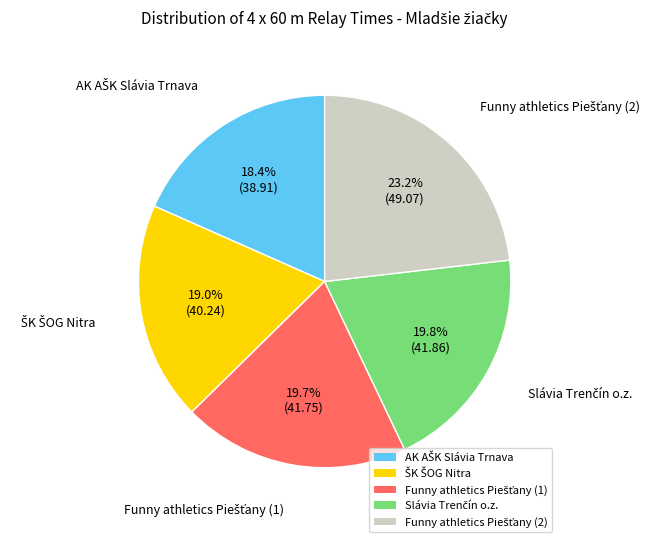

Is there any slice that represents more than half of the pie?

No